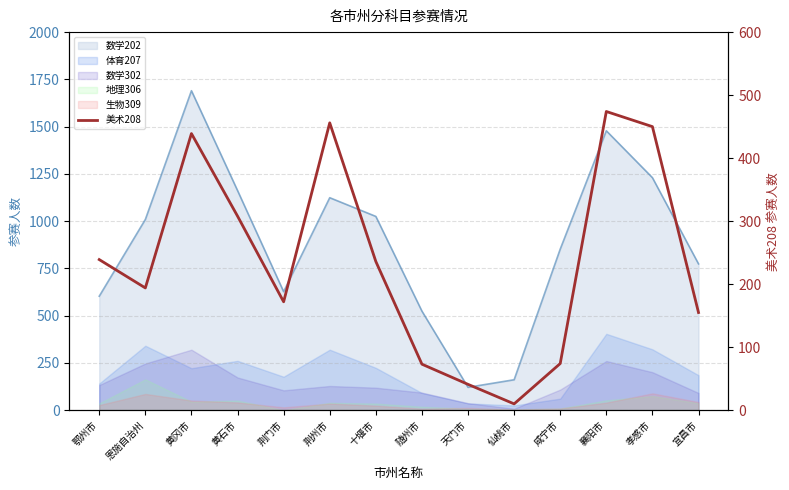

Reading left to right, transcribe all the data shown in this chart.

239	194	439	308	172	456	236	73	41	10	74	474	450	155